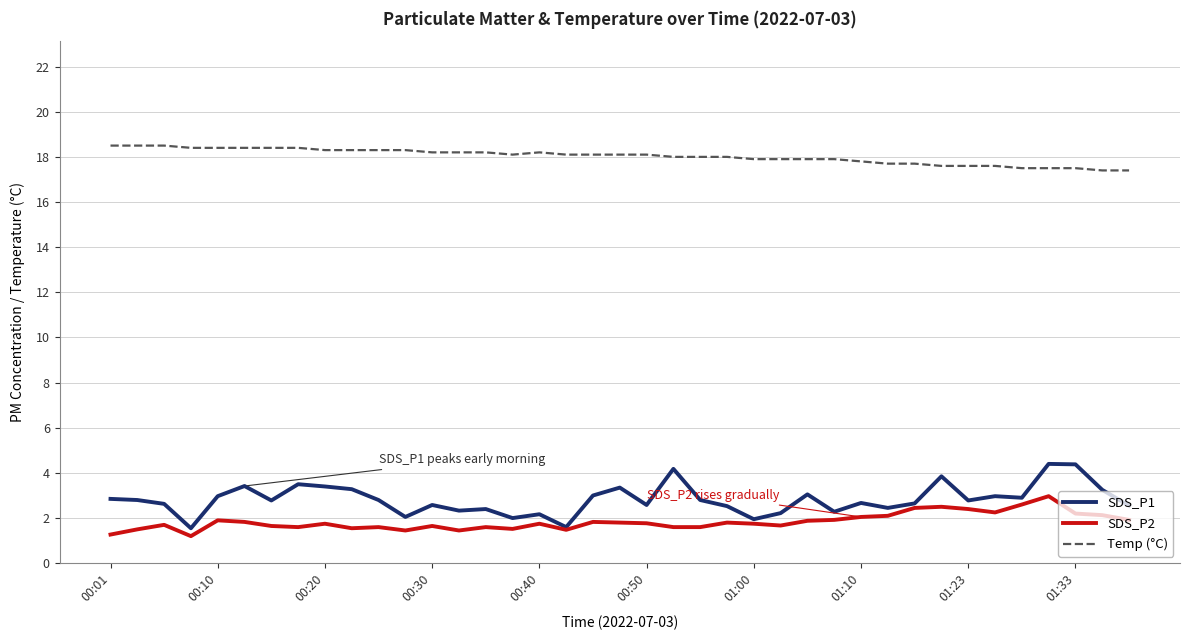

True or false: Temp (°C) and SDS_P1 intersect in this chart.

False